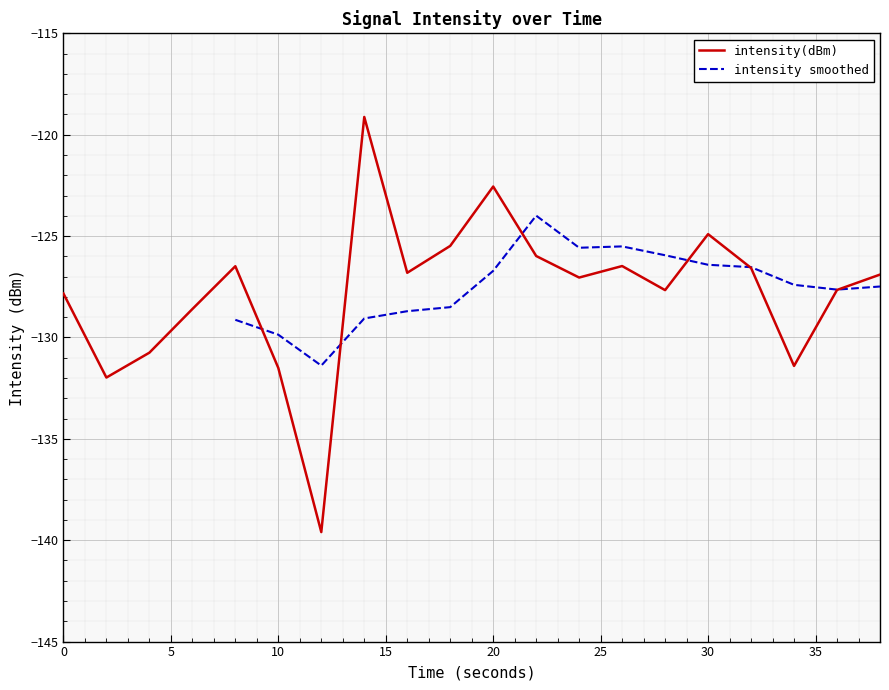

True or false: intensity(dBm) has a value of -122.6 at 20.

True